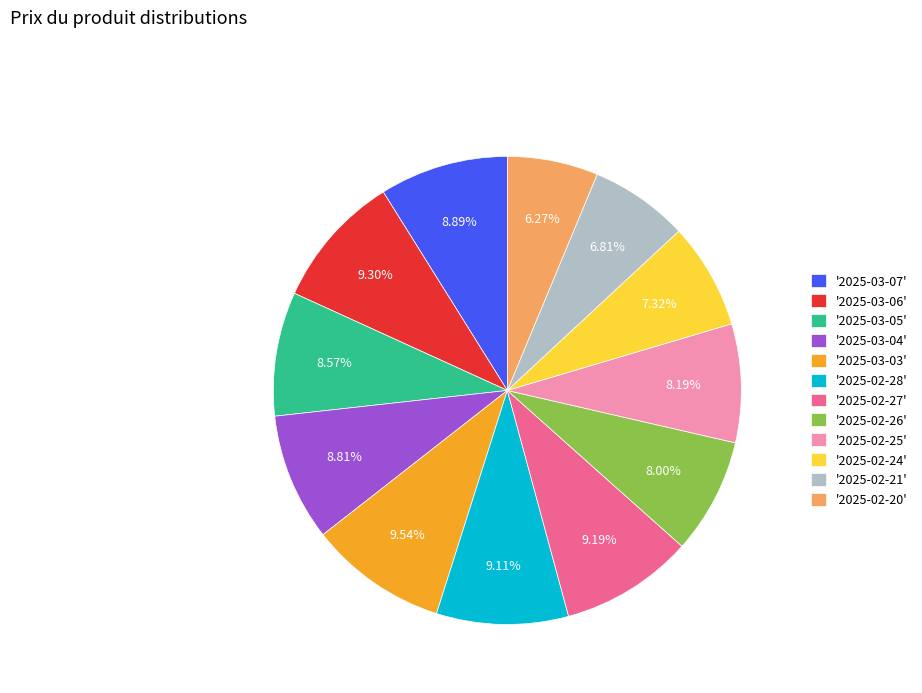

What is the ratio of the value at '2025-03-03' to the value at '2025-02-27'?

1.0